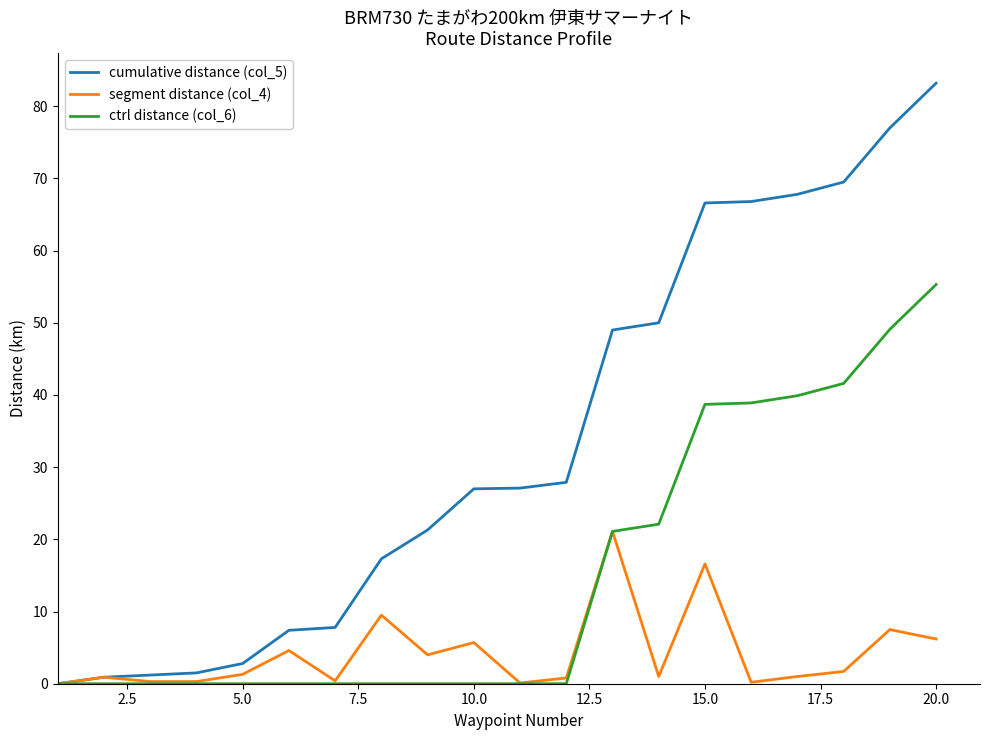

Which series has the largest range (max minus min)?

cumulative distance (col_5)